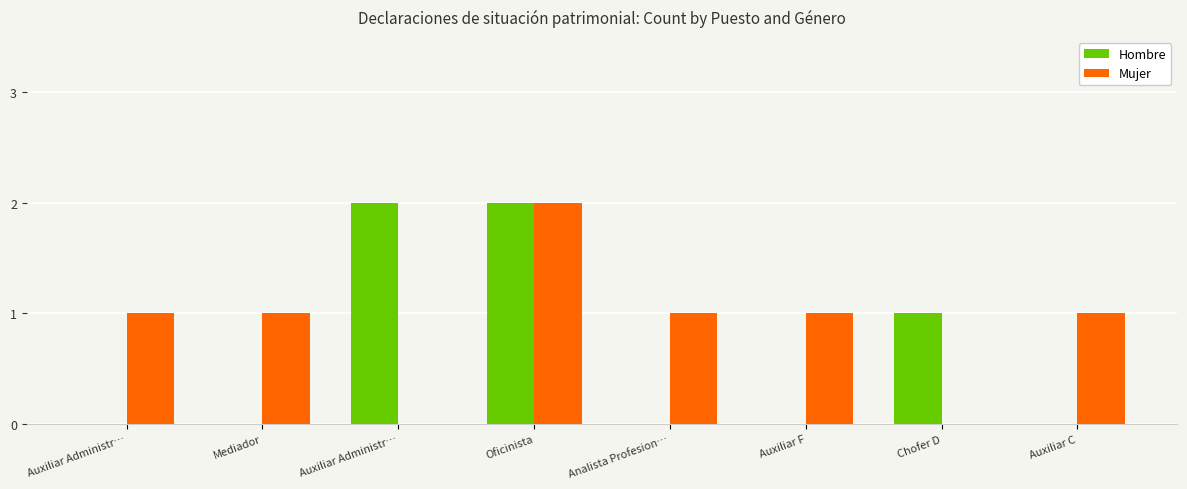

Reading left to right, transcribe all the data shown in this chart.

Hombre: Auxiliar Administr…=0	Mediador=0	Auxiliar Administr…=2	Oficinista=2	Analista Profesion…=0	Auxiliar F=0	Chofer D=1	Auxiliar C=0
Mujer: Auxiliar Administr…=1	Mediador=1	Auxiliar Administr…=0	Oficinista=2	Analista Profesion…=1	Auxiliar F=1	Chofer D=0	Auxiliar C=1